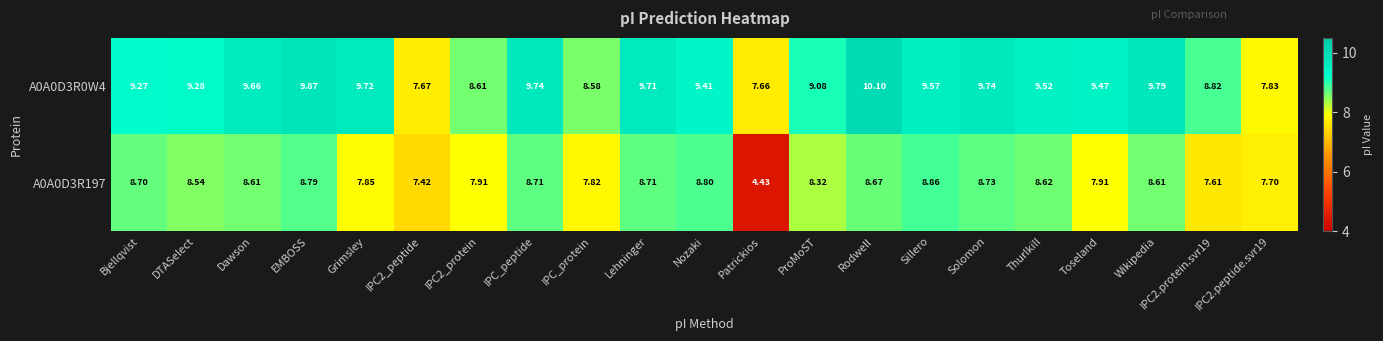

At which label does A0A0D3R197 reach its peak?

Sillero